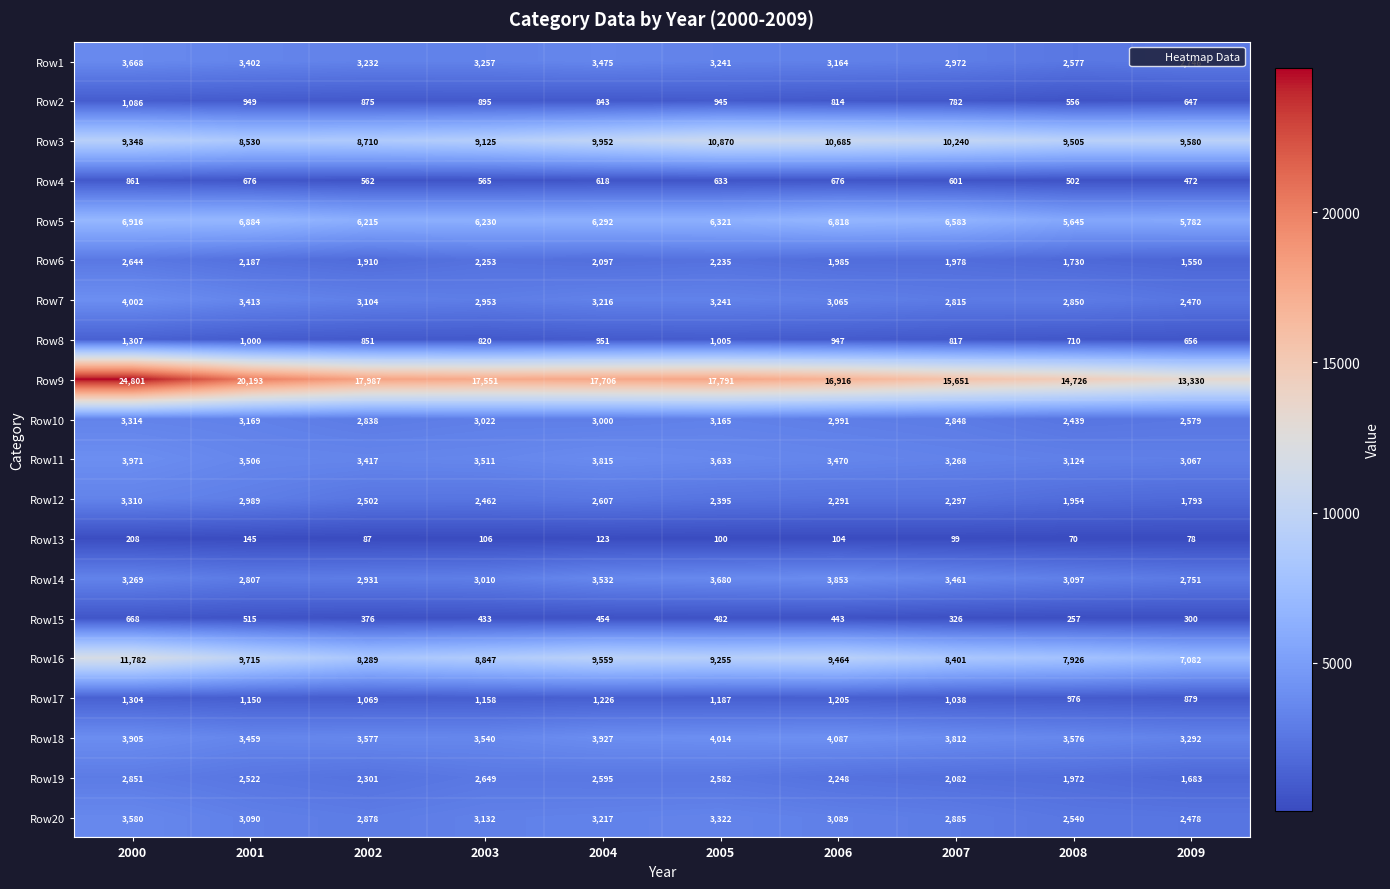

What is the smallest value displayed?

70